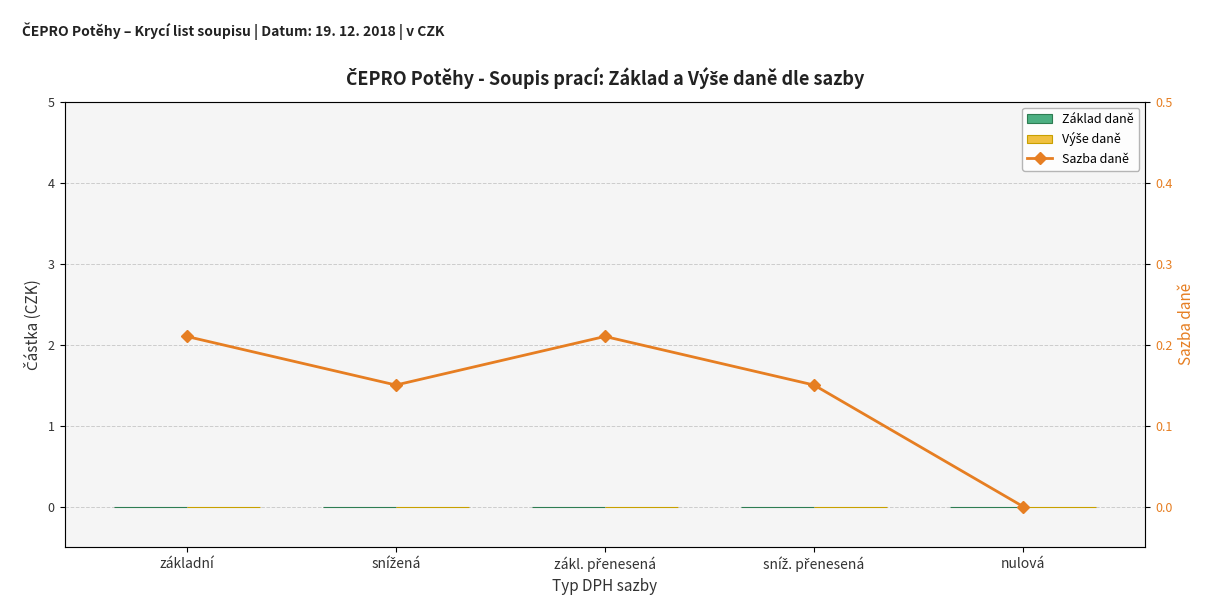

Which series has the largest total across all categories?

Sazba daně